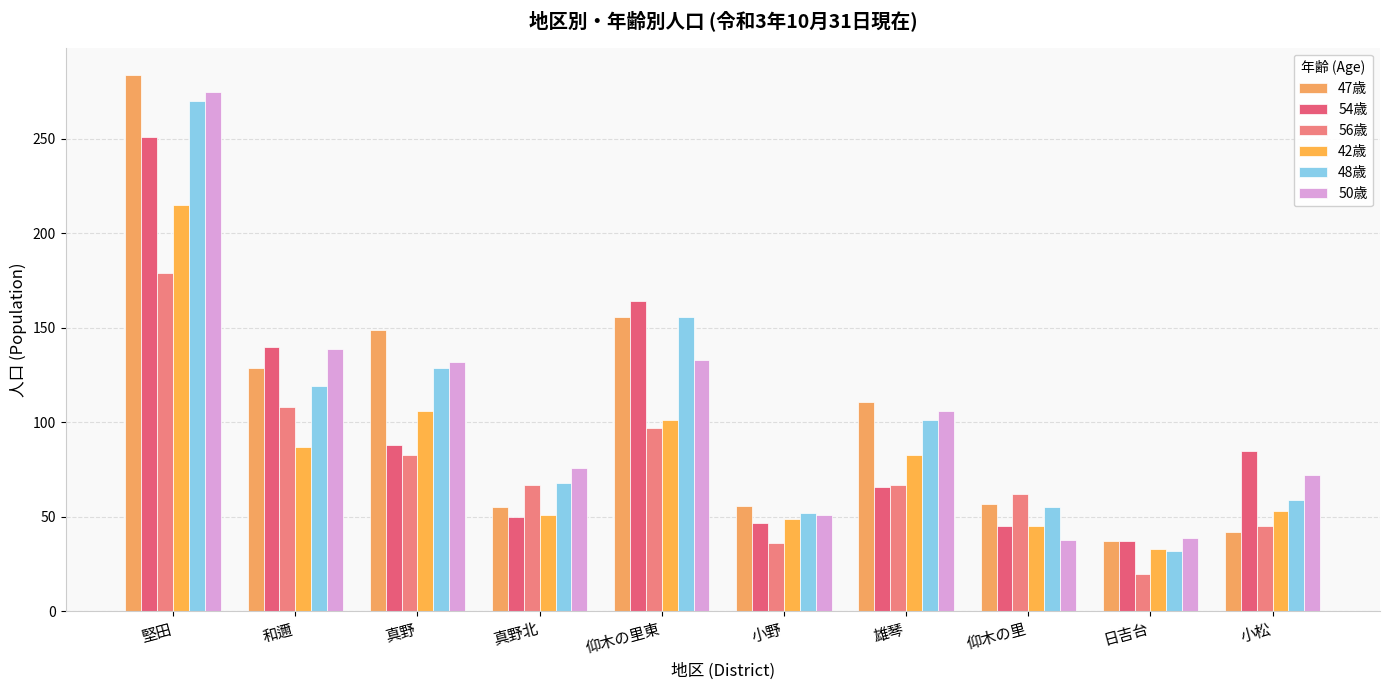

How many series are shown in this chart?

6